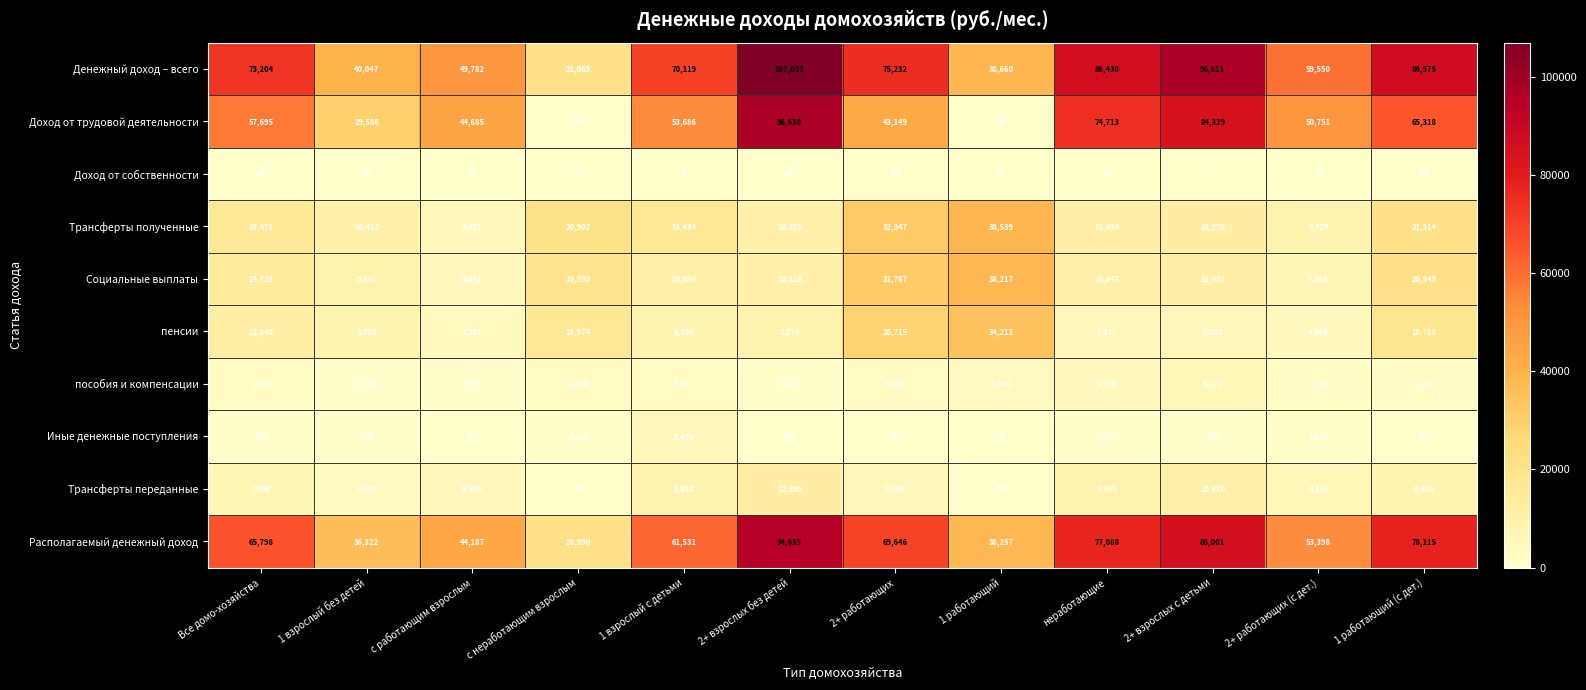

Which series changed the most between 1 взрослый без детей and 1 работающий?

Доход от трудовой деятельности